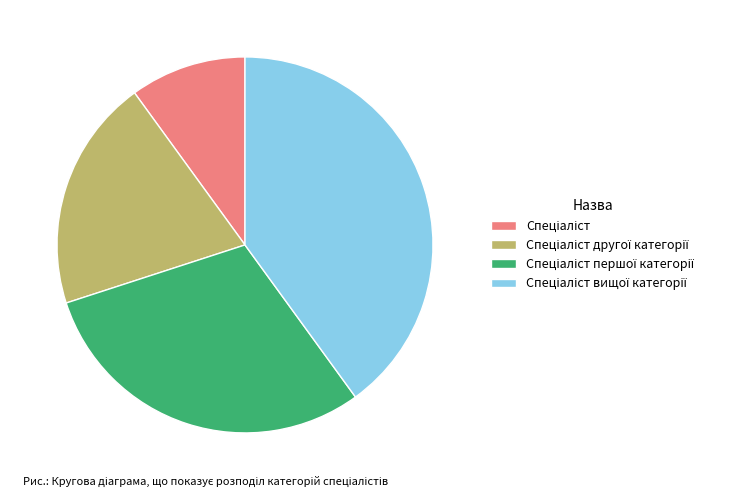

How many slices are in this pie chart?

4